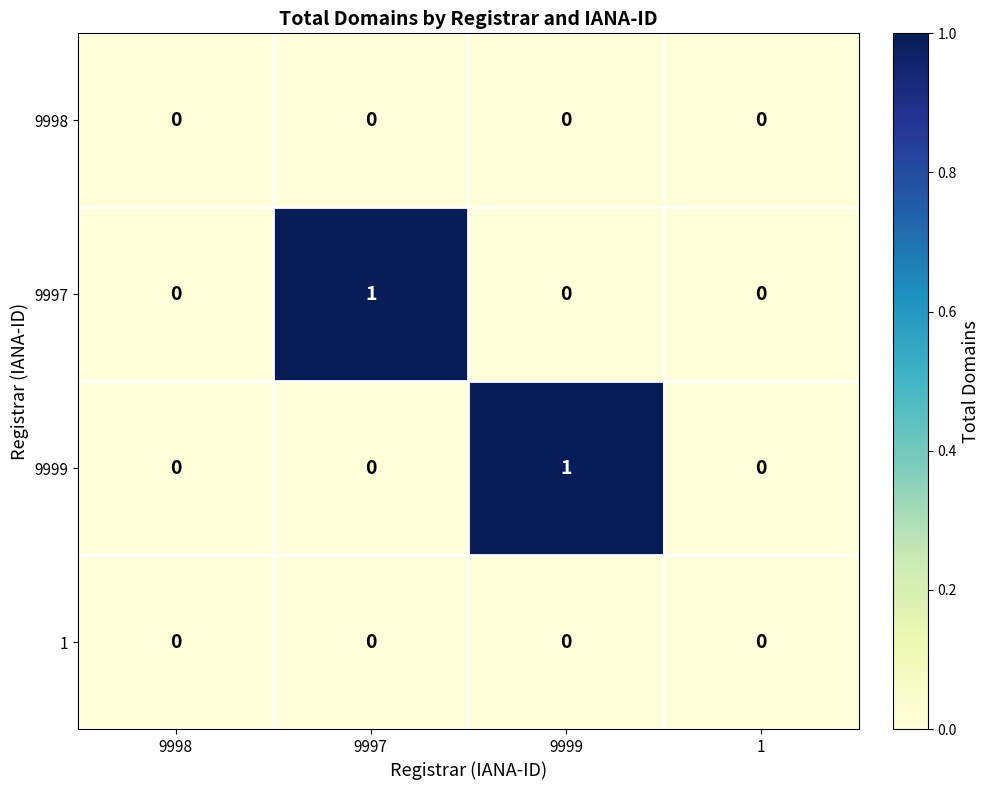

Which series changed the most between 9998 and 9997?

9997